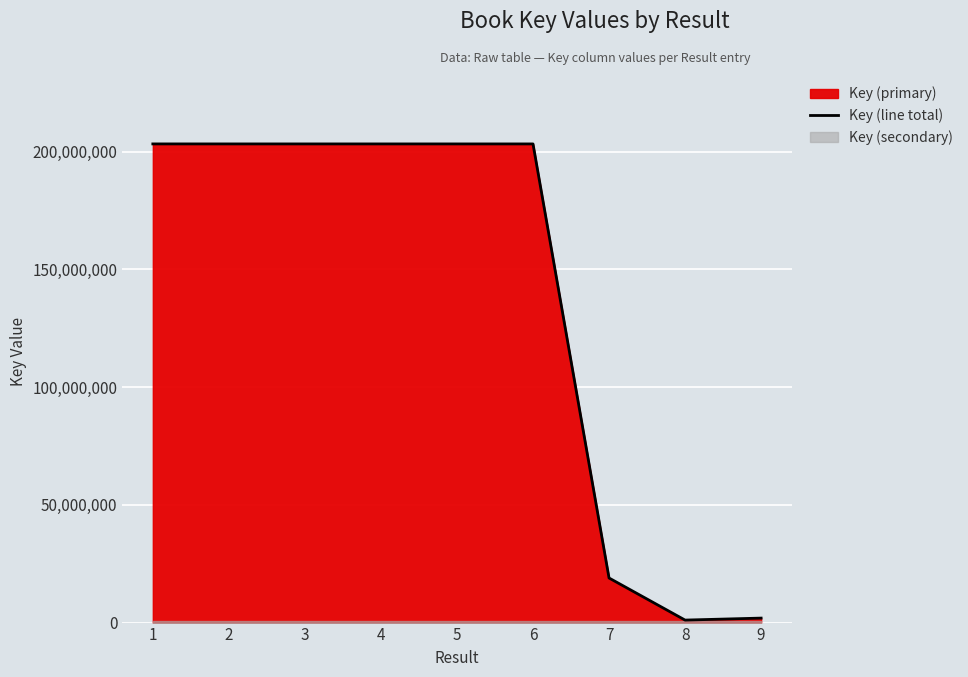

List the labels in order of value, smallest first.

8, 9, 7, 6, 5, 4, 3, 2, 1